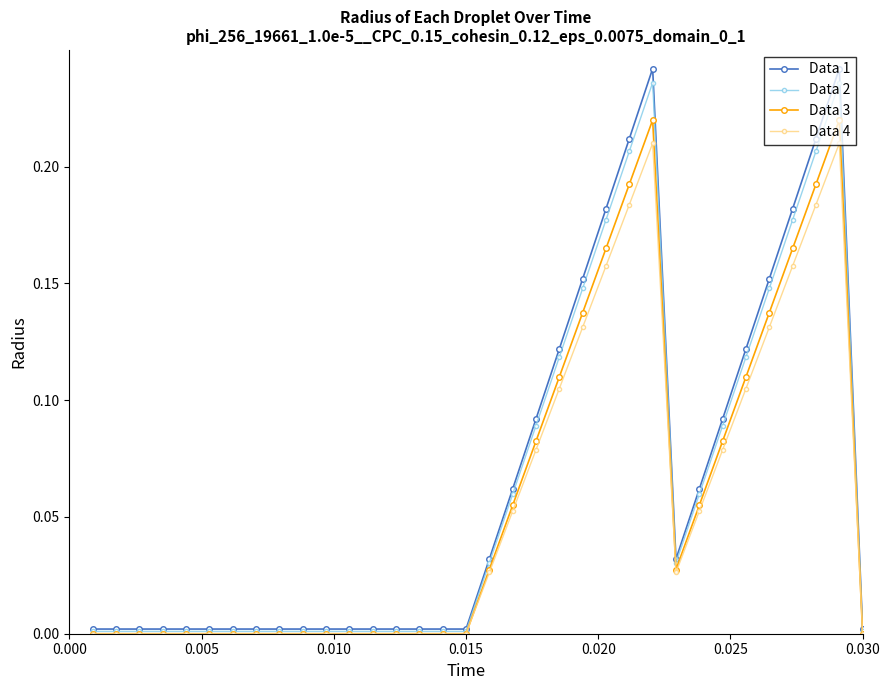

How many data points does each series have?

34